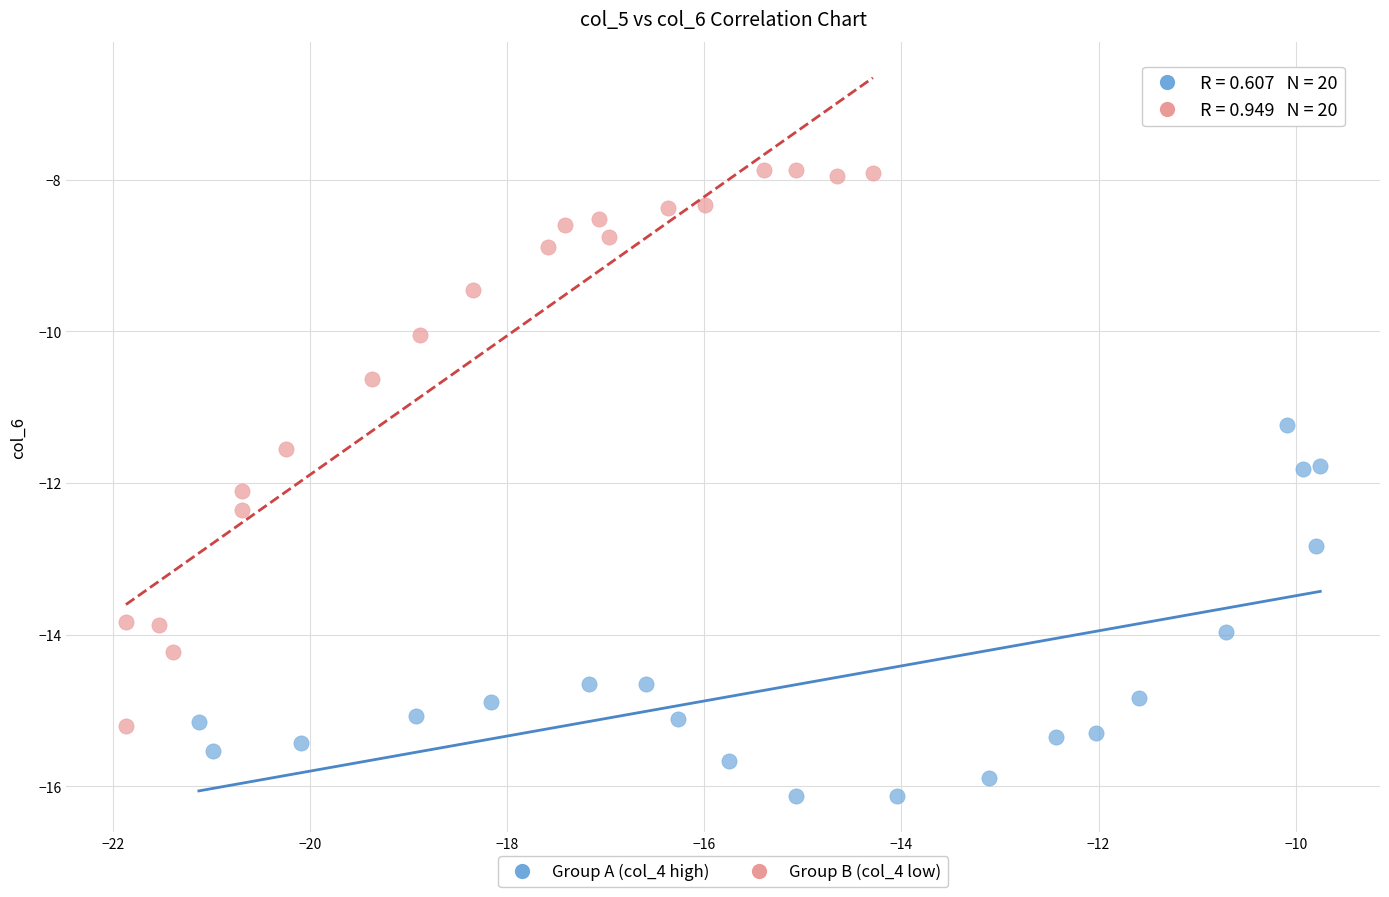

Which series reaches the minimum Y coordinate?

Group A (col_4 high)